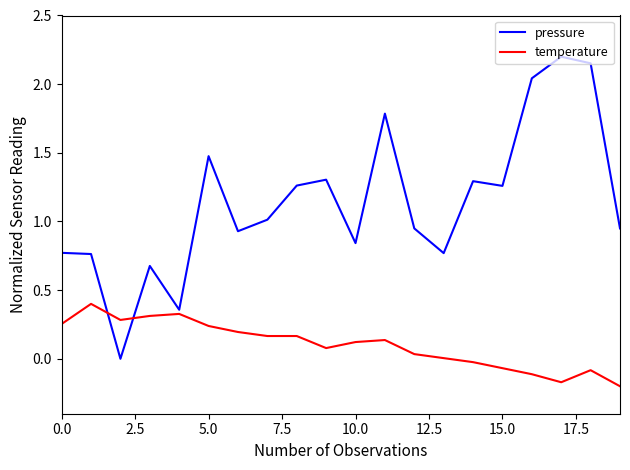

Which series ends up on top after the final intersection of pressure and temperature?

pressure